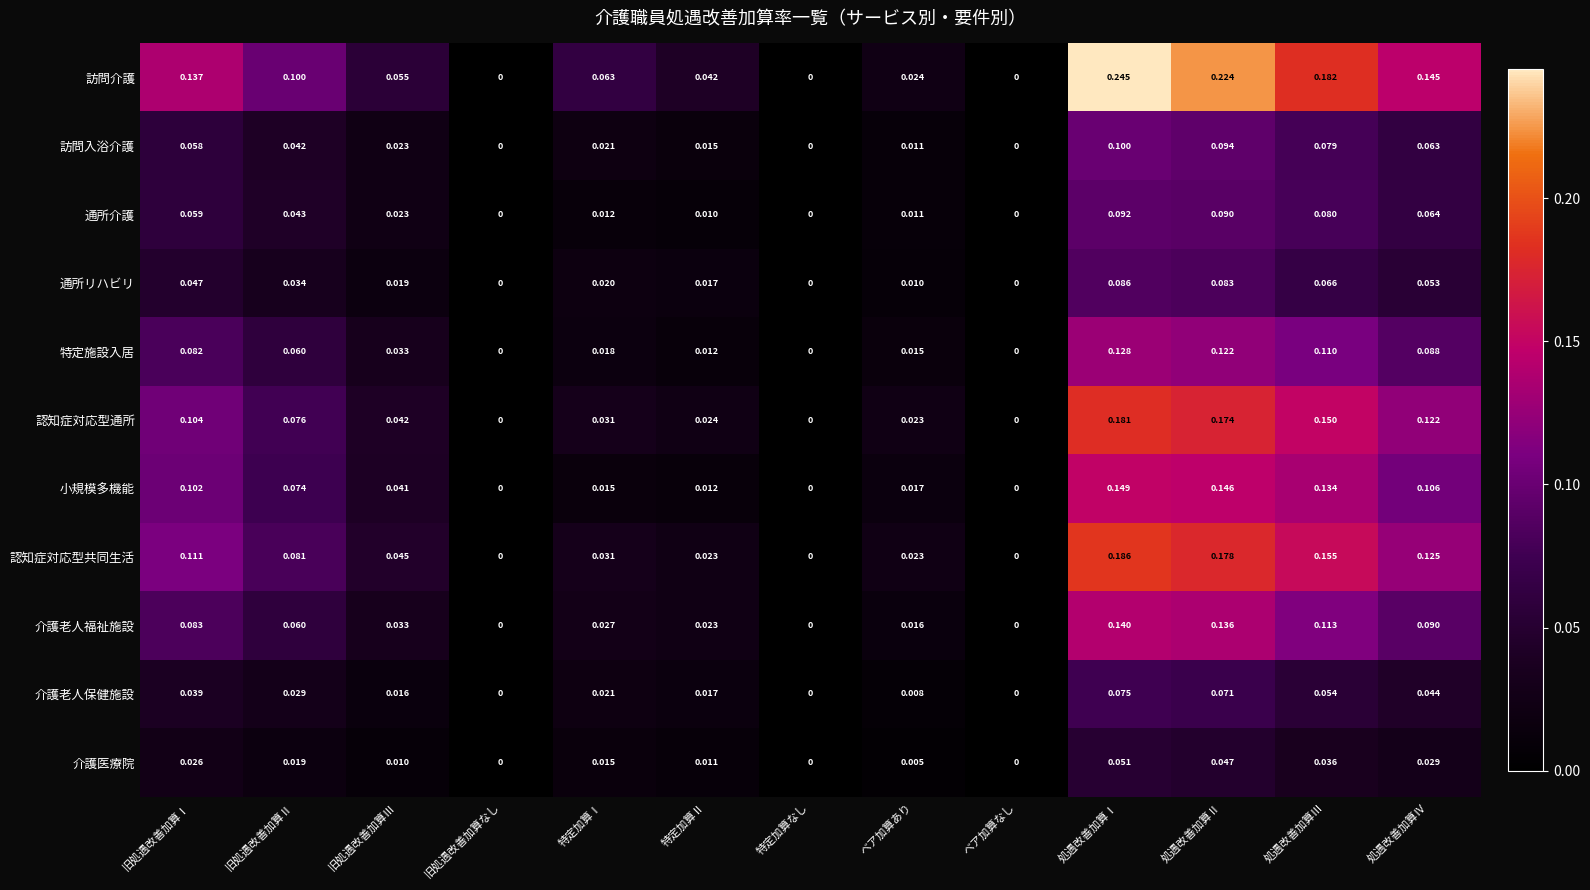

Which label corresponds to the largest value in the chart?

処遇改善加算Ⅰ